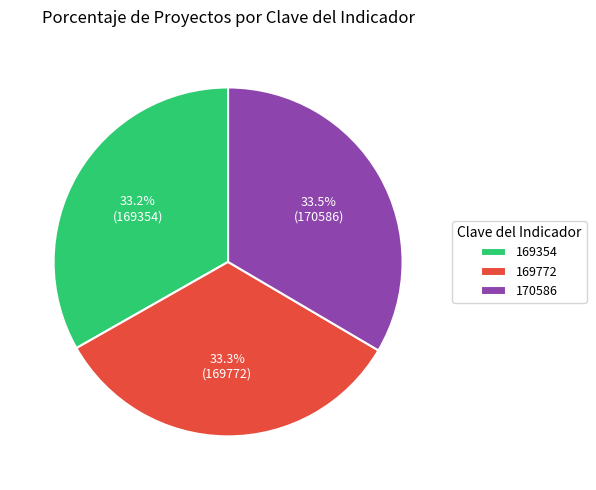

Is it true that 170586 is 47% of the pie?

False